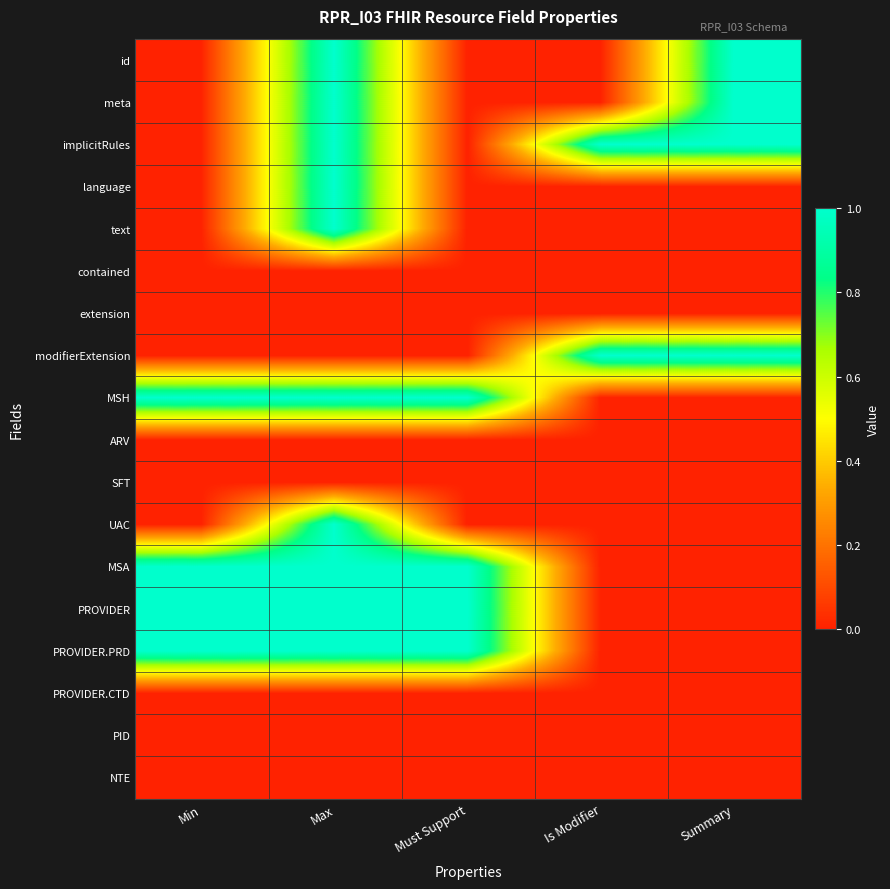

At how many categories does at least one series exceed 0?

5